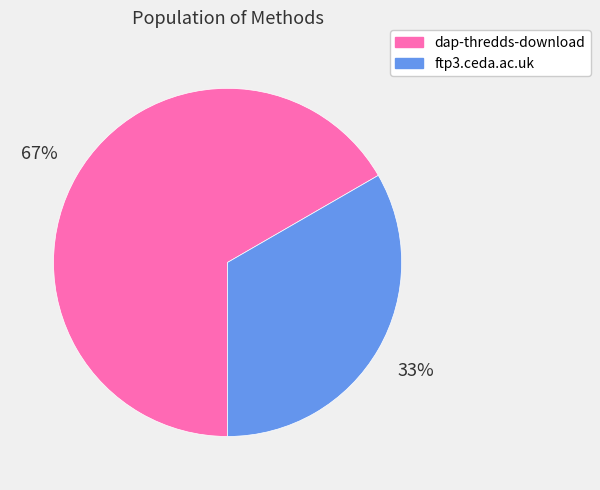

How many slices are in this pie chart?

2